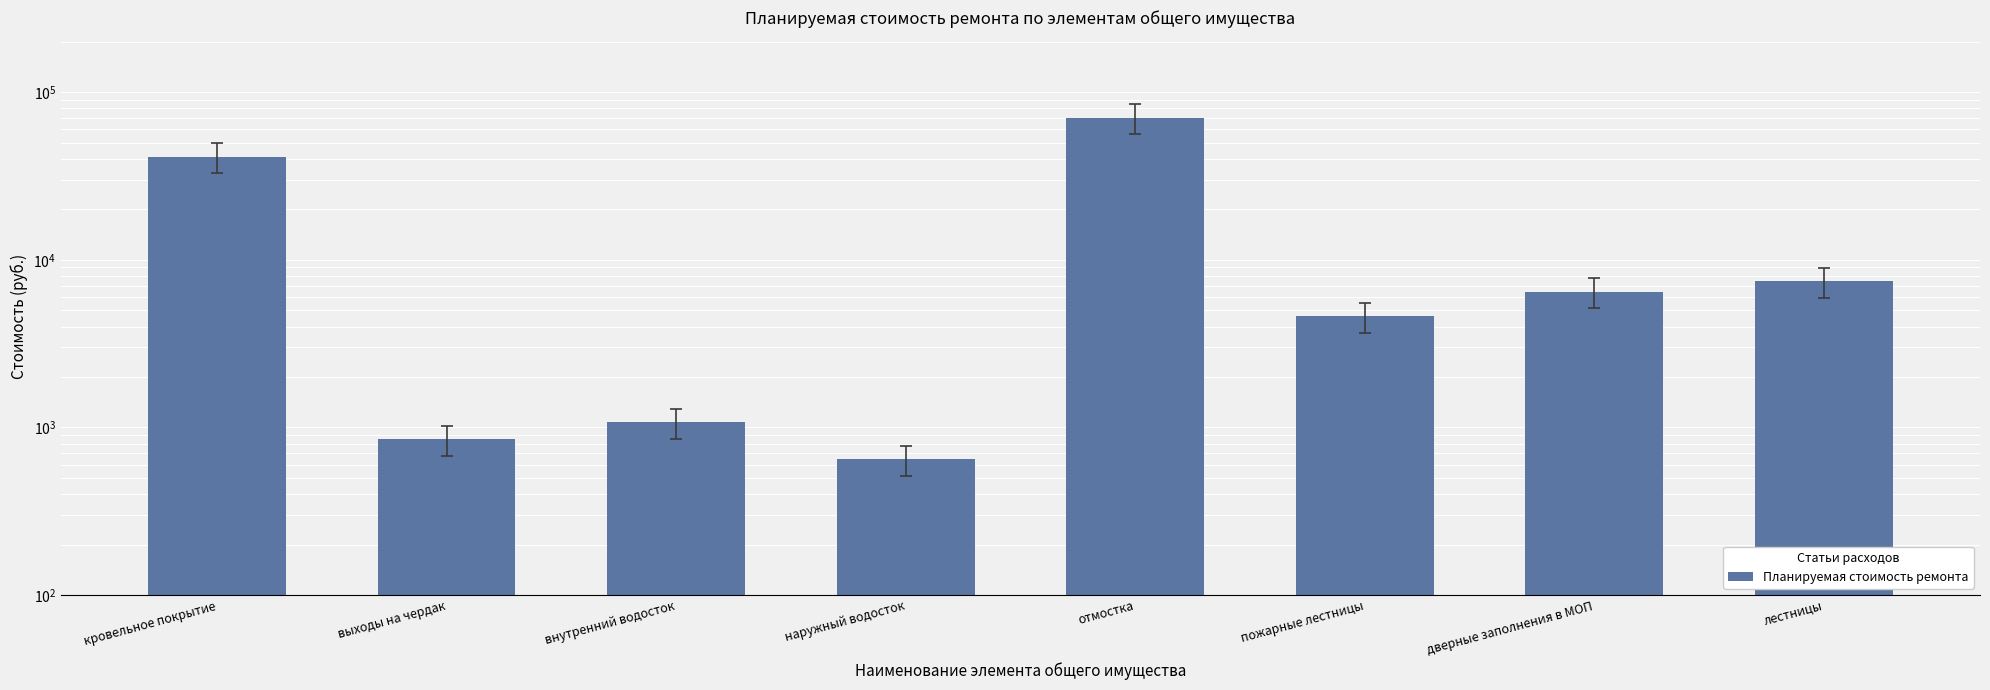

Reading left to right, list all the values displayed in this chart.

41257.0	848.8	1072.5	644.9	70528.4	4597.9	6448.2	7439.0